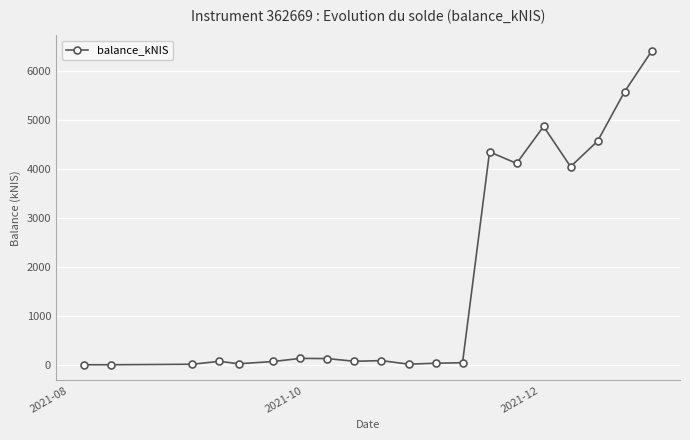

What is the difference between the maximum and second lowest values?

6411.3